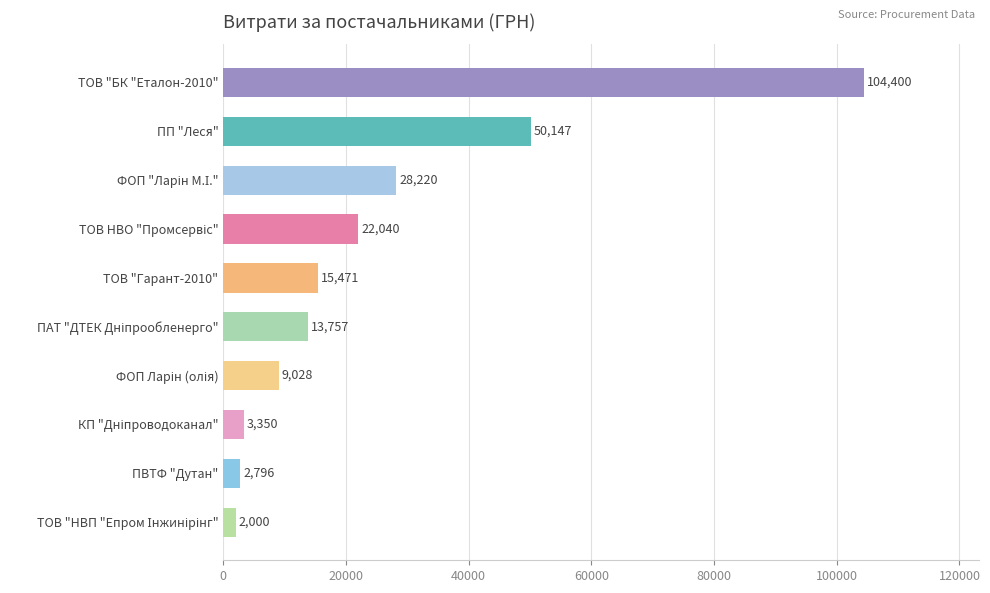

Read the value at ТОВ "Гарант-2010".

15471.5